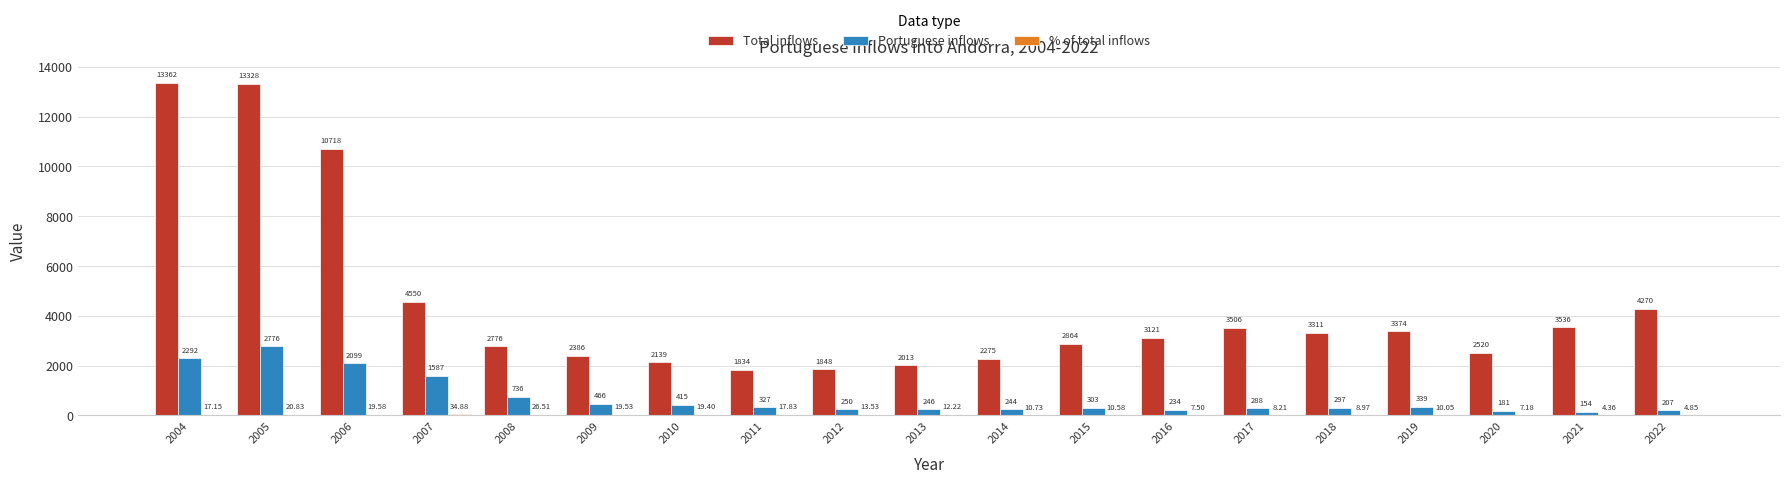

Which series has the largest total across all categories?

Total inflows